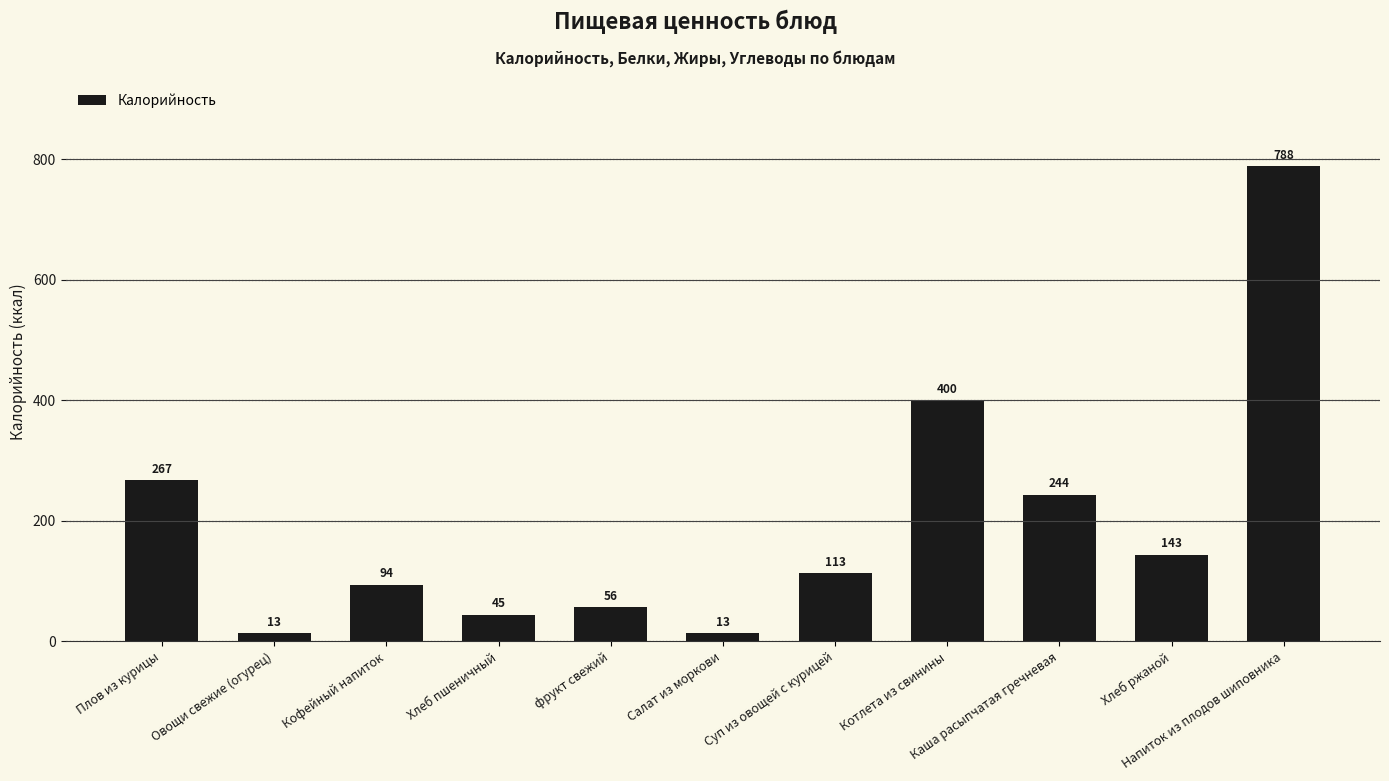

What is the value of the 10th bar from the left?

143.0